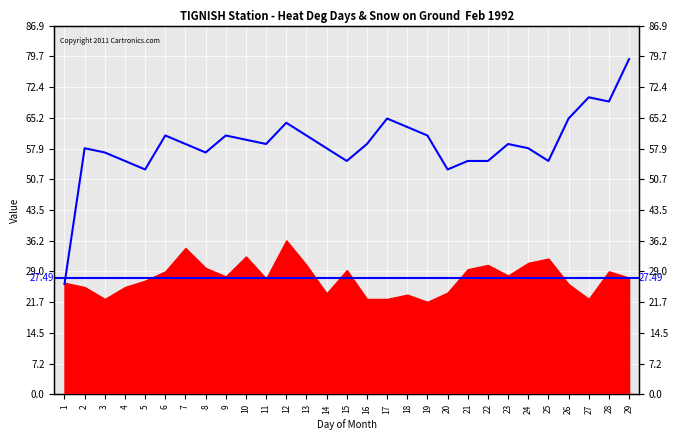

At which label does the data first exceed 59?

6